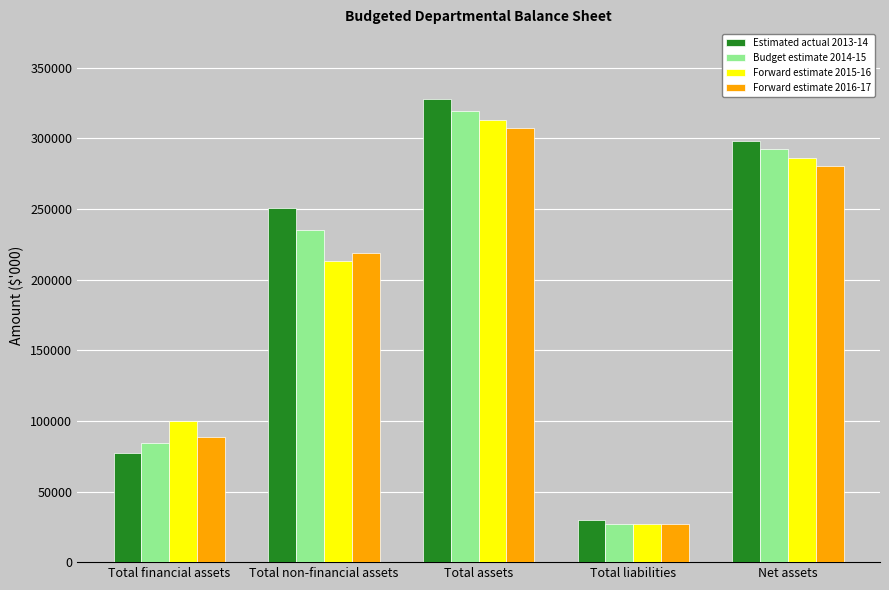

What is the label of the 4th bar from the right?

Total non-financial assets